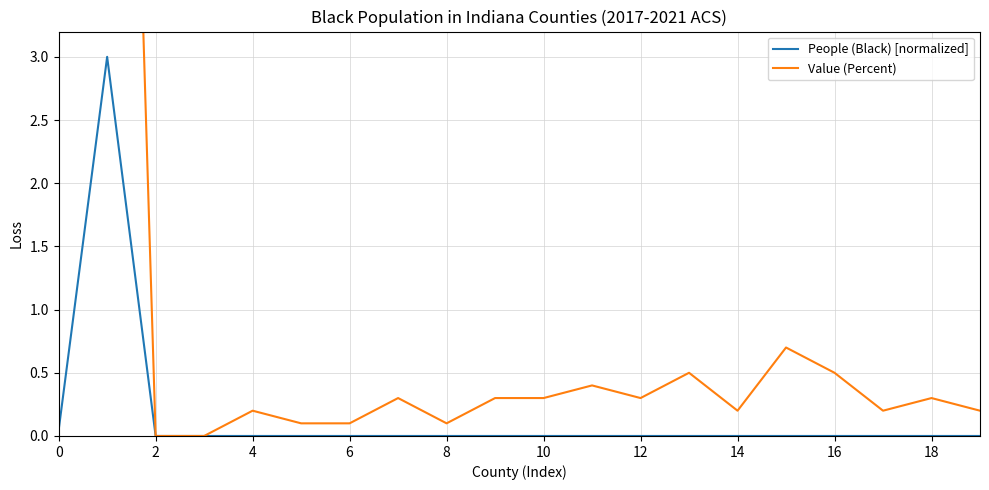

Reading left to right, what are all the values shown in this chart?

People (Black) [normalized]: 0.0	3.0	0.0	0.0	0.0	0.0	0.0	0.0	0.0	0.0	0.0	0.0	0.0	0.0	0.0	0.0	0.0	0.0	0.0	0.0
Value (Percent): 9.4	12.6	0.0	0.0	0.2	0.1	0.1	0.3	0.1	0.3	0.3	0.4	0.3	0.5	0.2	0.7	0.5	0.2	0.3	0.2